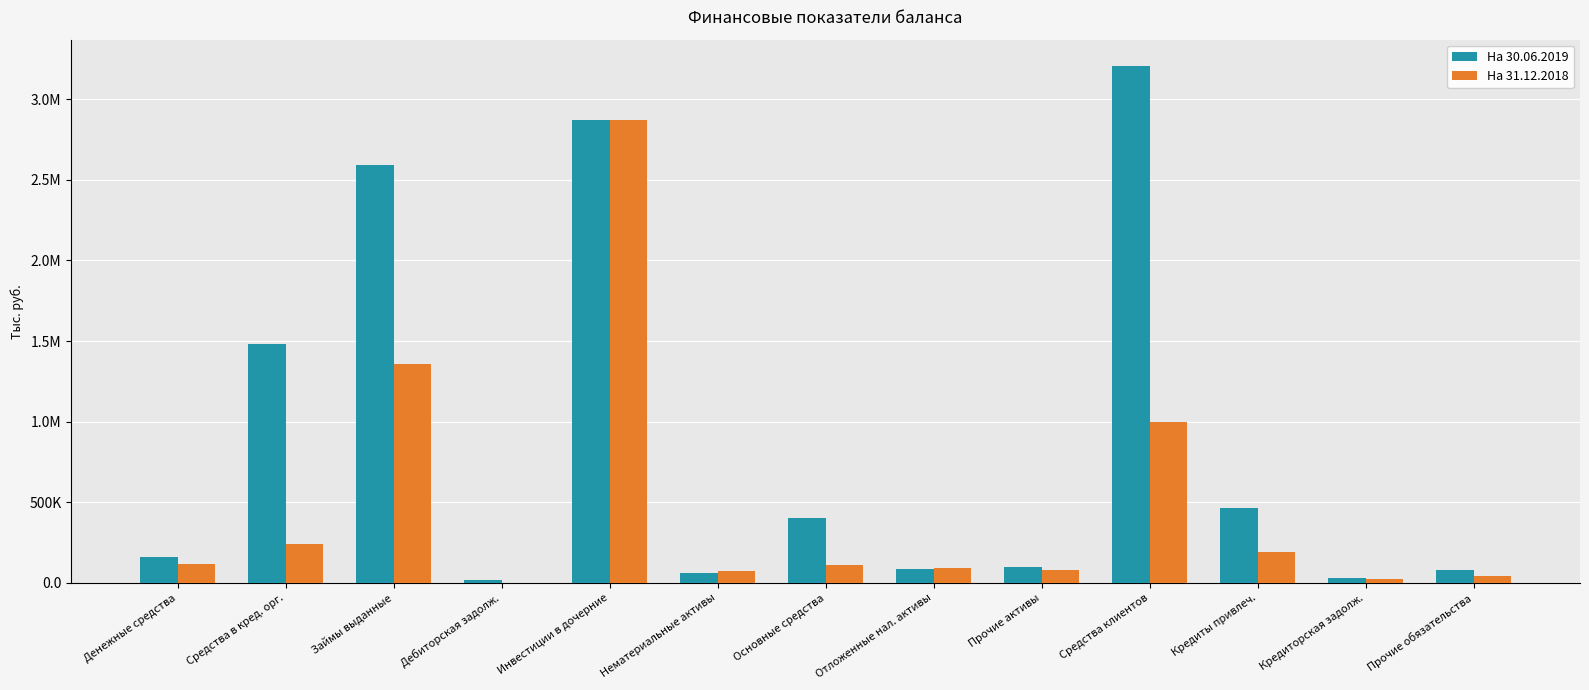

What are all the series names shown in the legend?

На 30.06.2019, На 31.12.2018